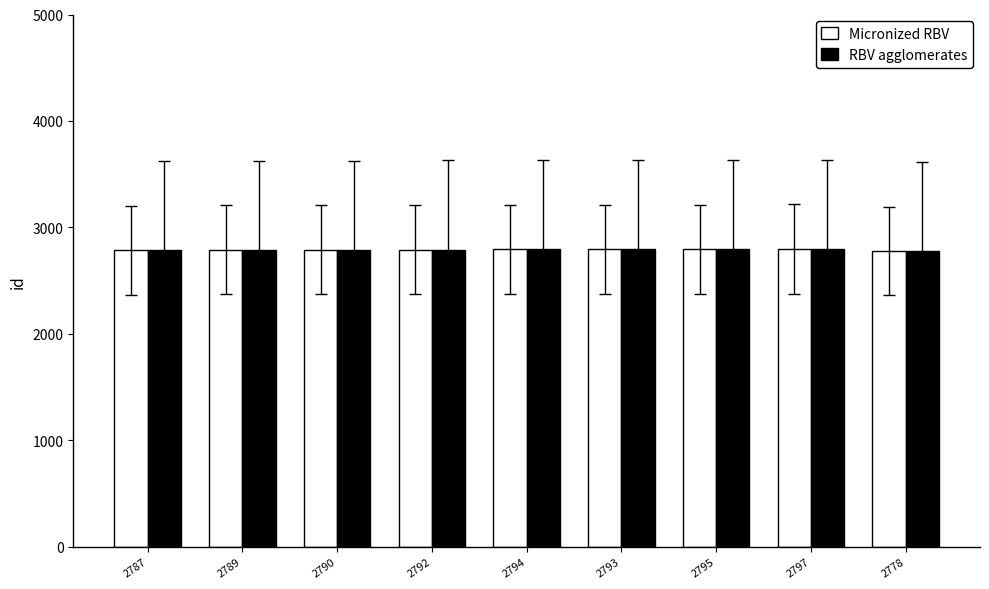

The RBV agglomerates series shows 4727 at 2797. True or false?

False